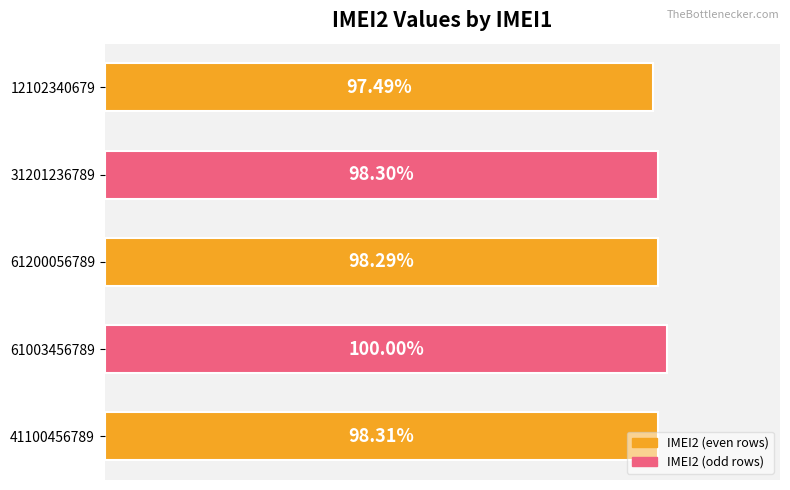

Rank the categories by value from highest to lowest.

61003456789, 41100456789, 31201236789, 61200056789, 12102340679